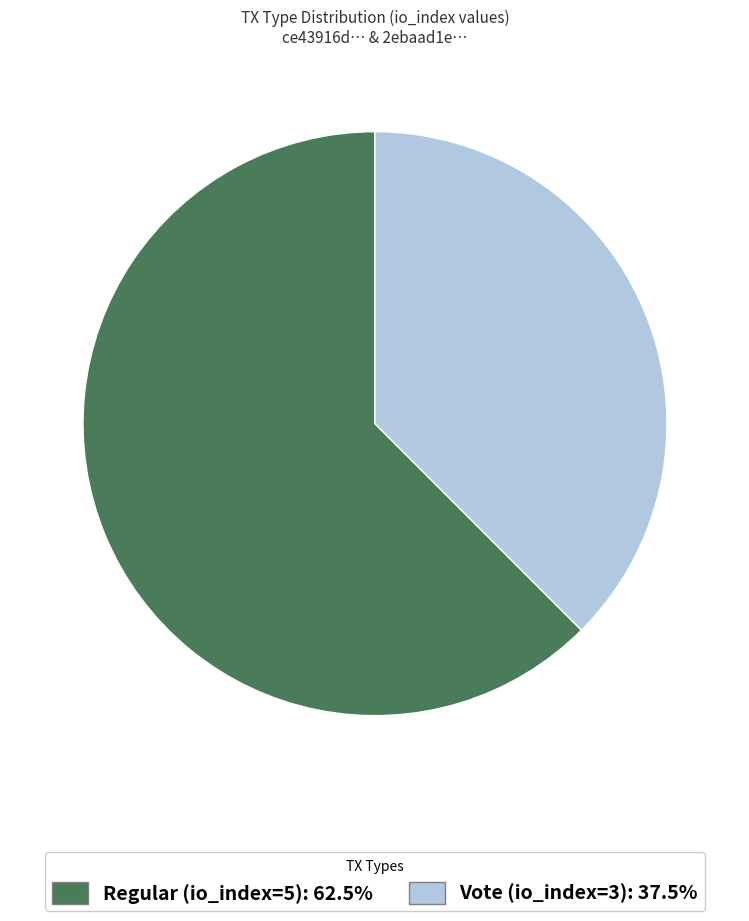

True or false: Vote (io_index=3) accounts for 38% of the total.

True